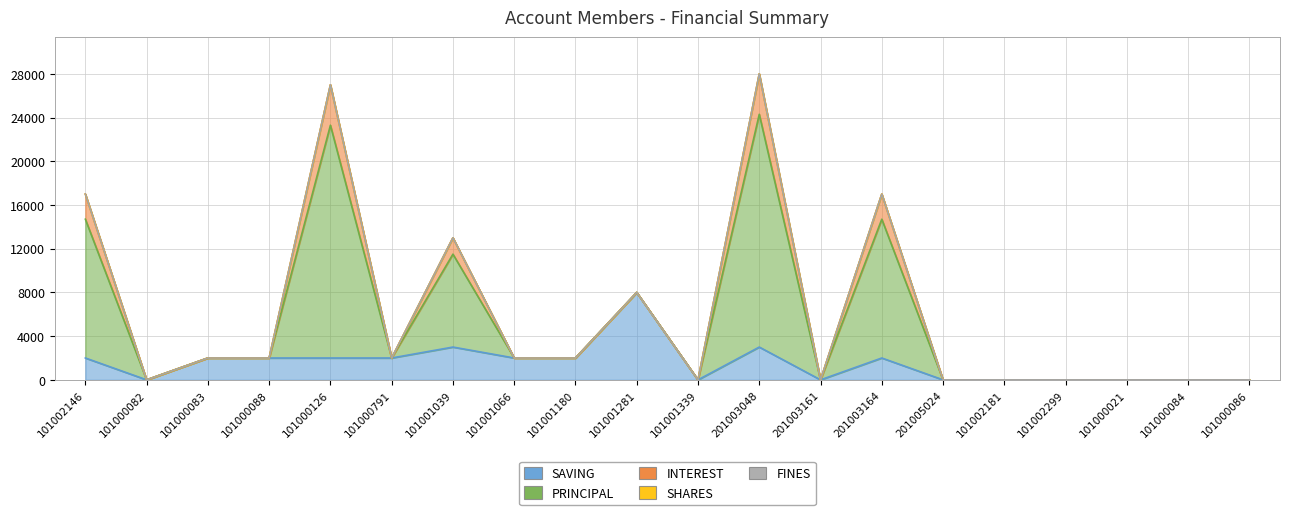

True or false: SHARES and FINES cross at least once.

False